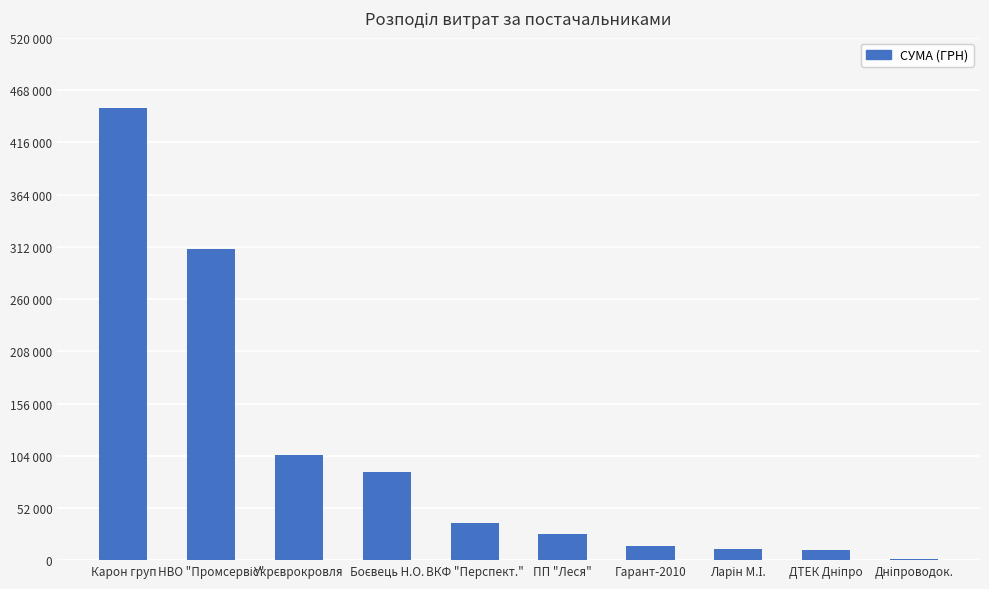

The value at ПП "Леся" is 26293.1. True or false?

True